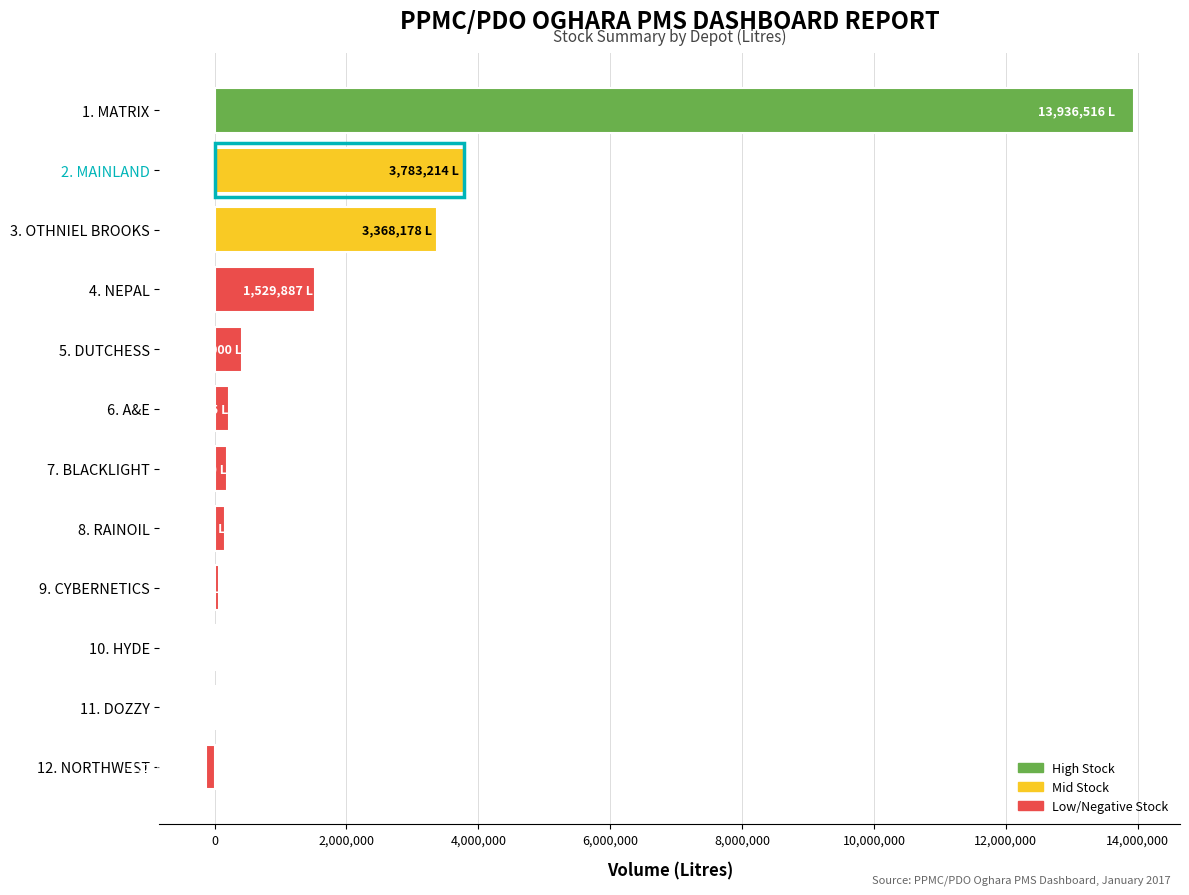

What is the greatest value displayed?

13936516